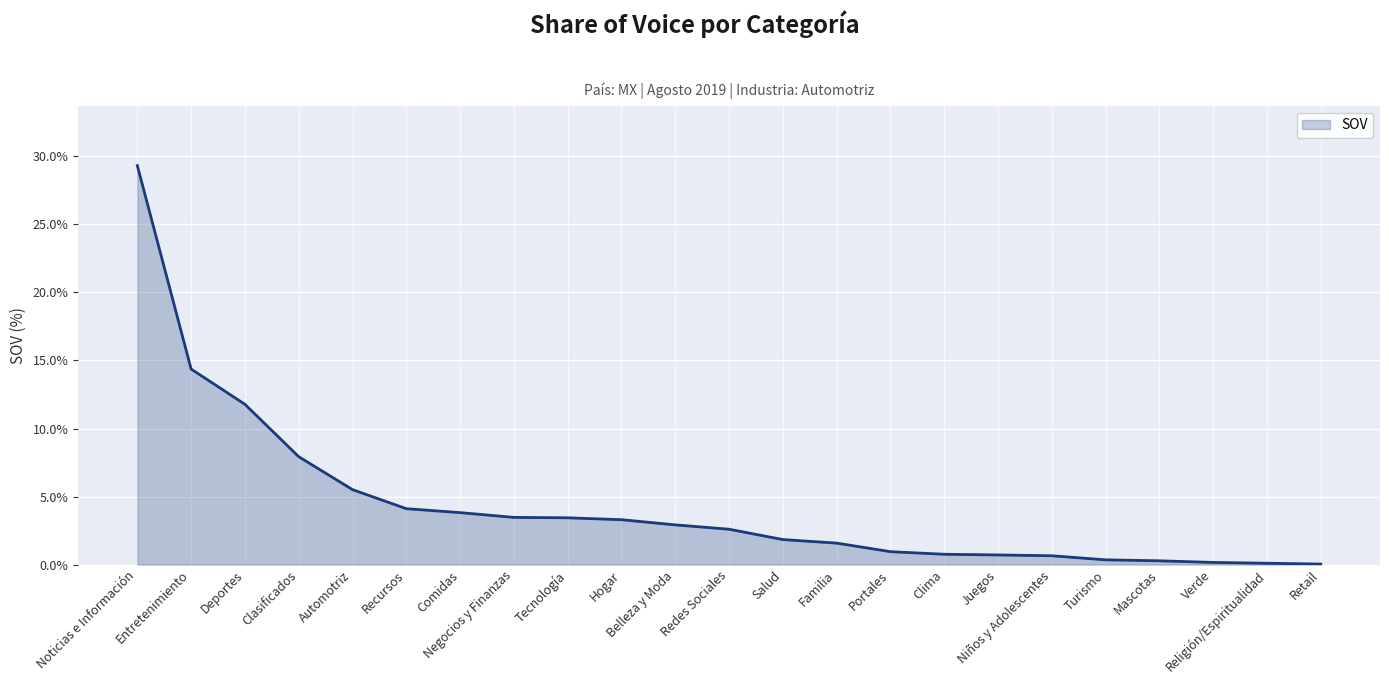

What is the difference between the maximum and minimum values?

29.3